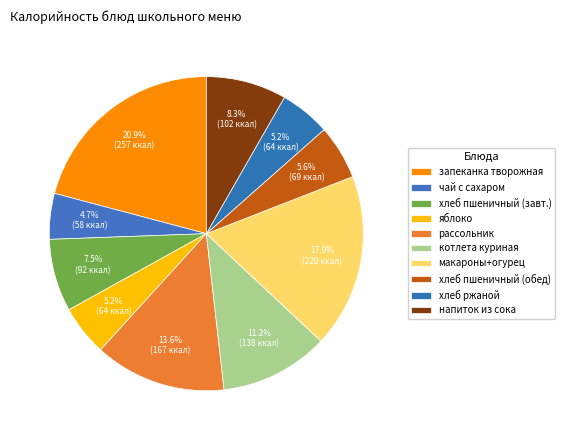

To the nearest percent, what percentage of the pie is хлеб пшеничный (обед)?

6%